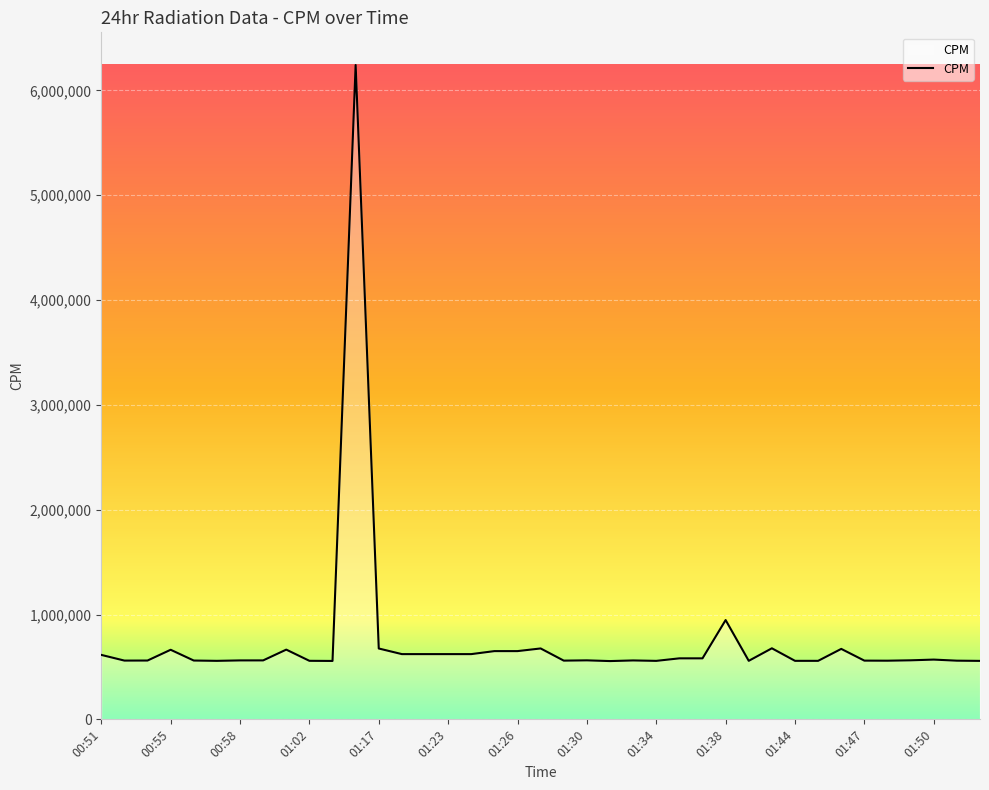

What is the difference between the maximum and minimum values?

5685046